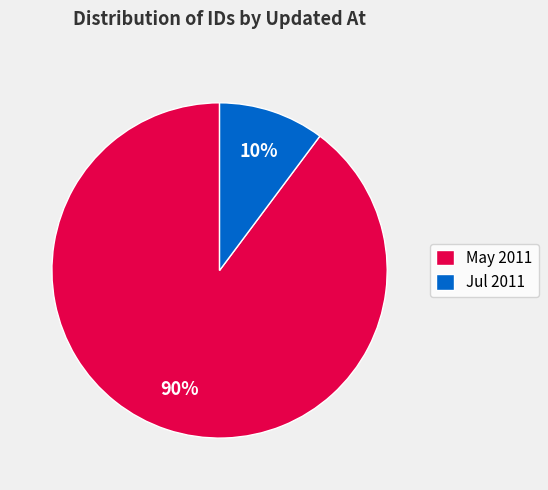

How many segments does this pie chart have?

2